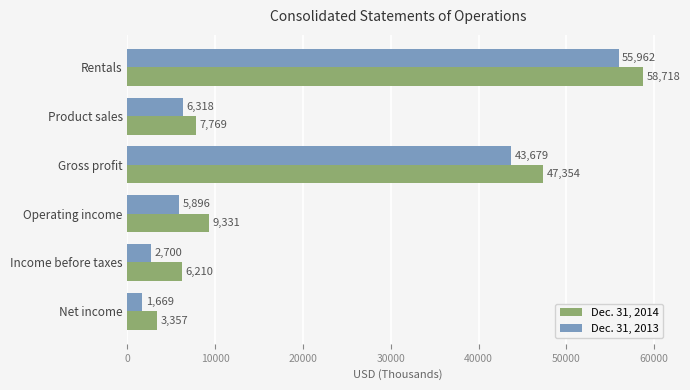

Is it true that Dec. 31, 2013 equals 2700 at Income before taxes?

True